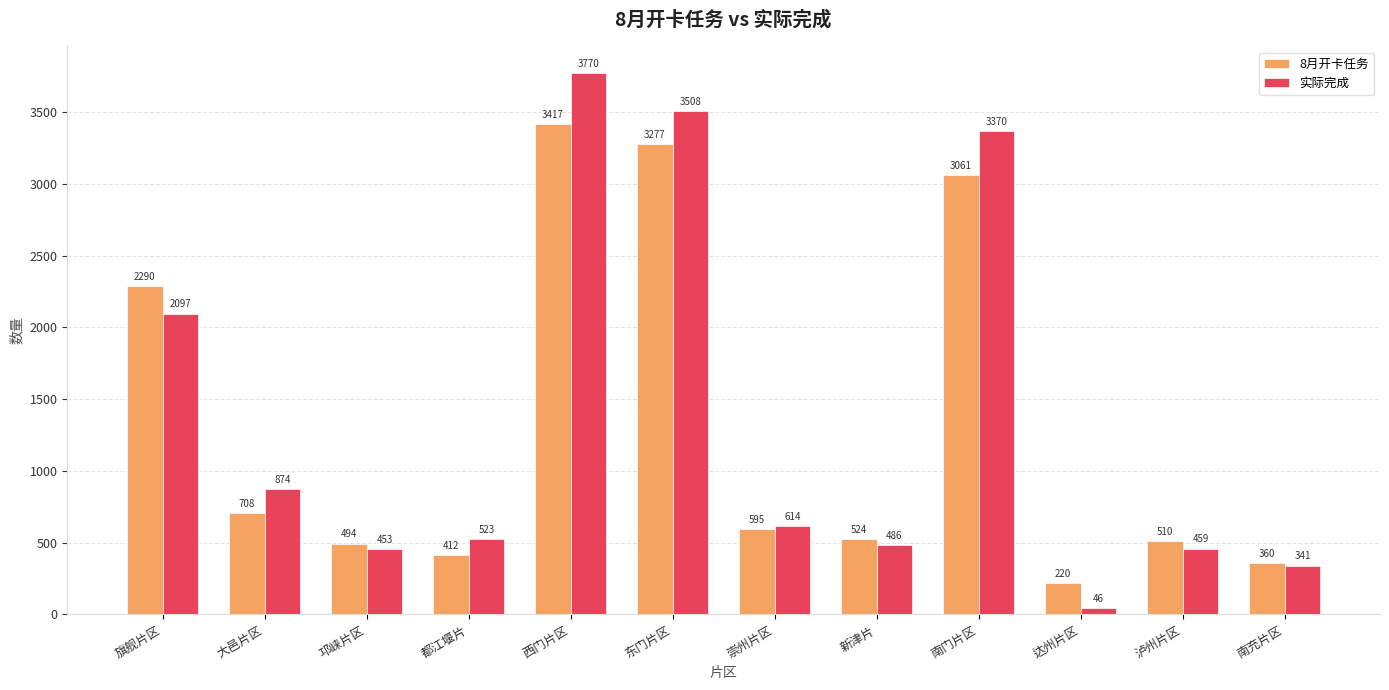

List the series in order of their overall mean, lowest first.

8月开卡任务, 实际完成